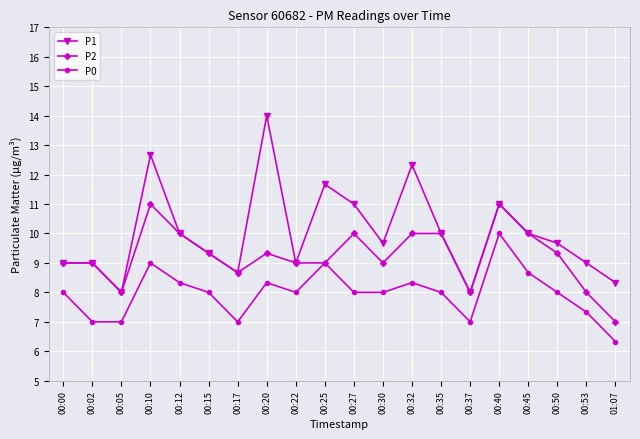

List the series in order of their peak value, highest first.

P1, P2, P0